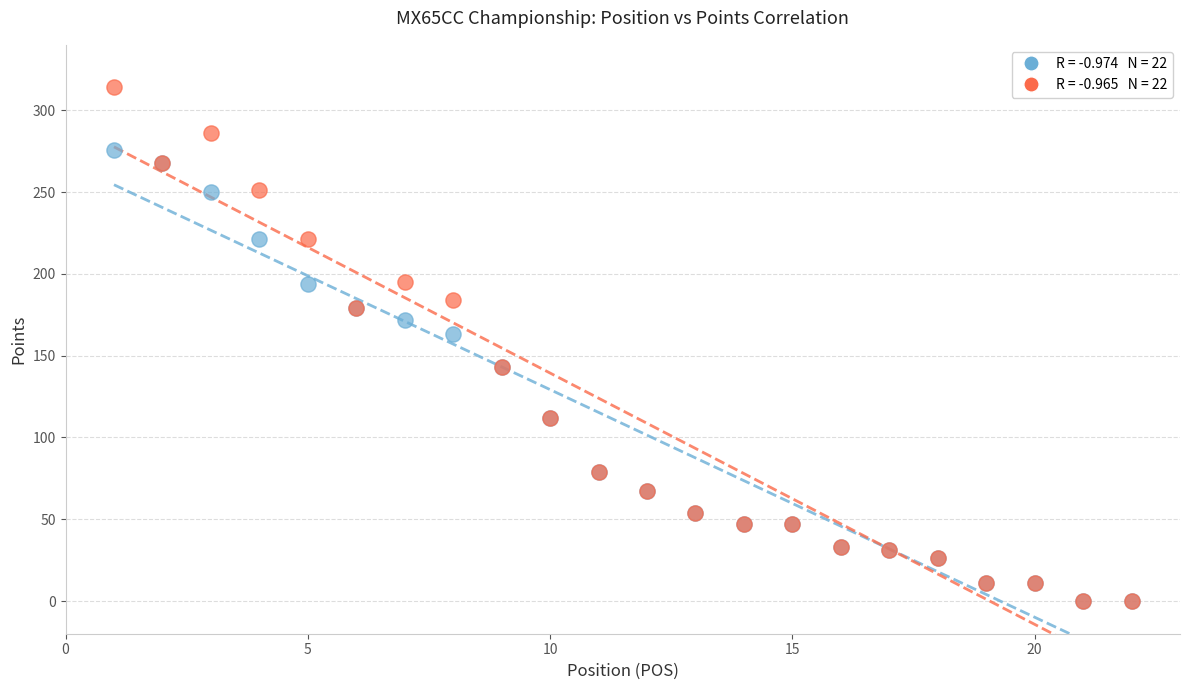

Across all series, what Y value is closest to 157?

163